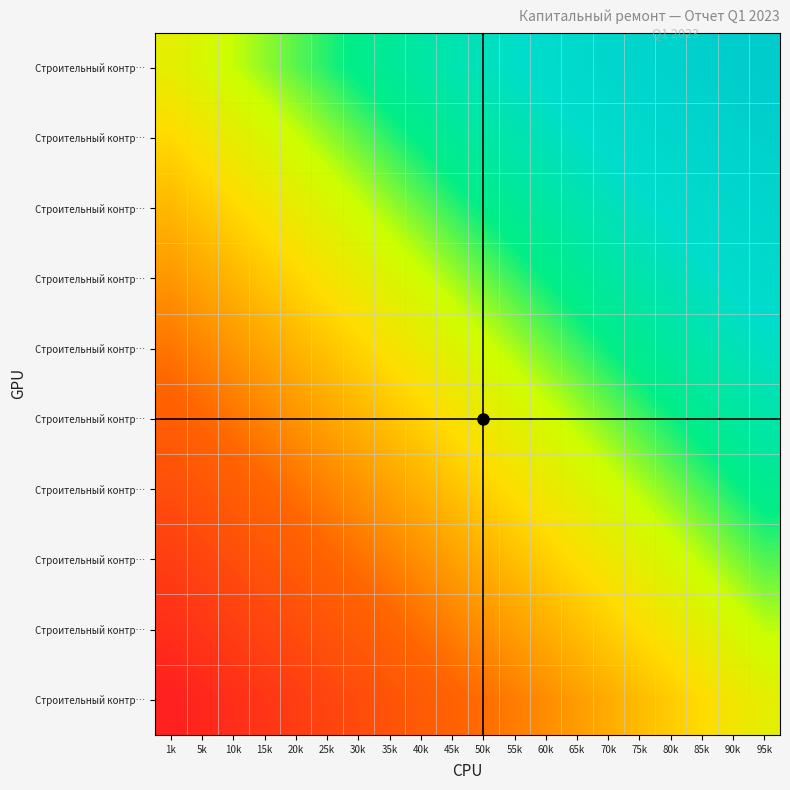

What is the total value across all series at 65k?

1.8